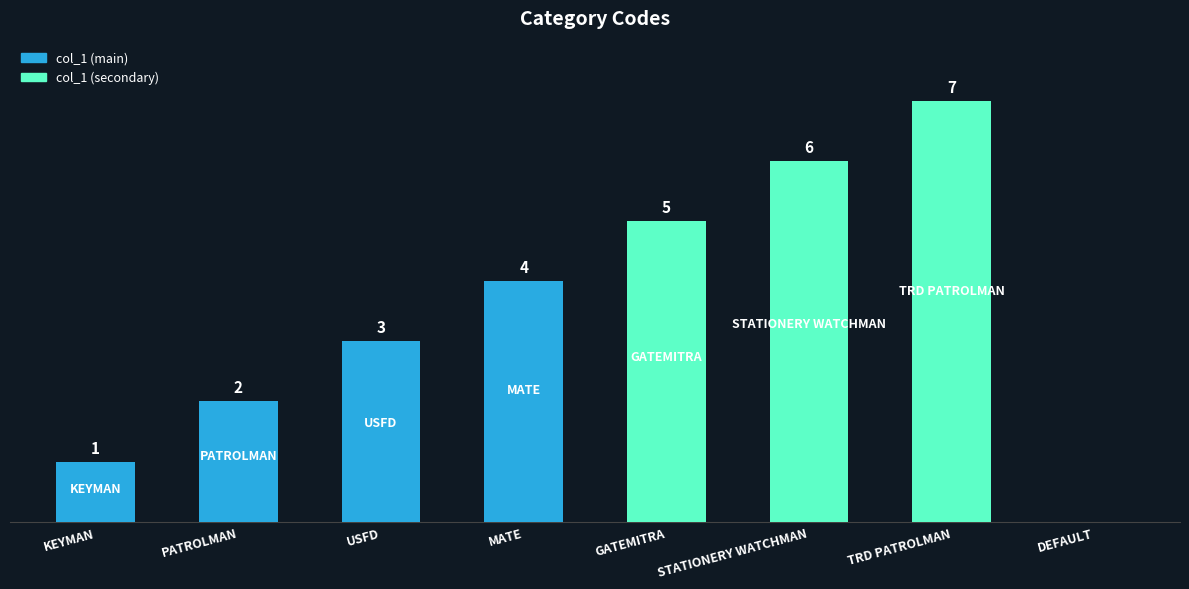

Between DEFAULT and MATE, which is larger?

MATE